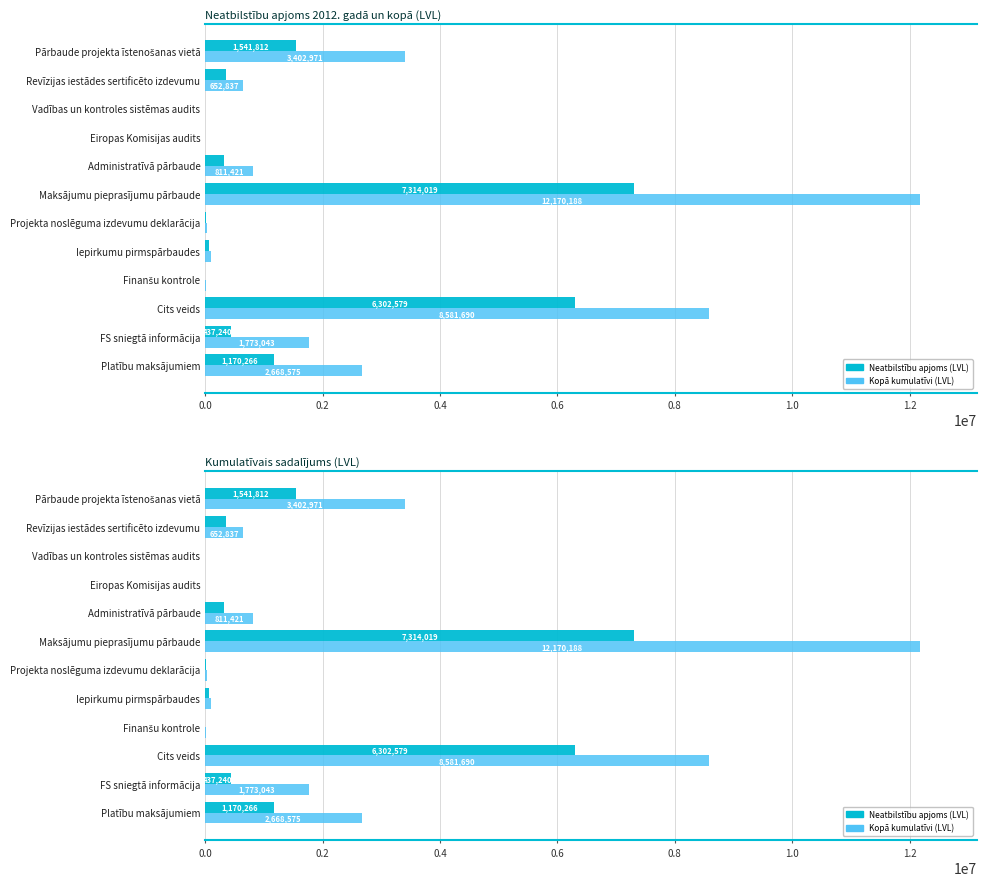

What is the value of the Neatbilstību apjoms (LVL) bar at the 4th from the left?

2691.1